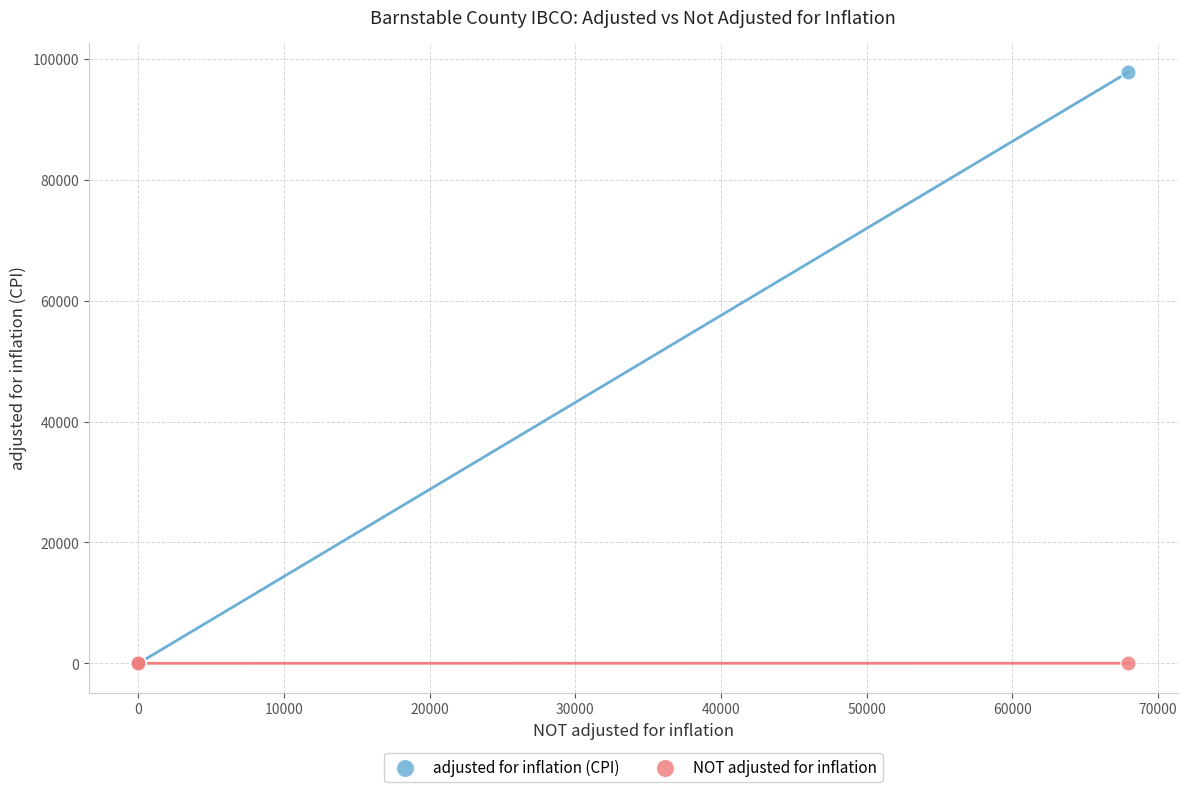

What are all the series names shown in the legend?

adjusted for inflation (CPI), NOT adjusted for inflation